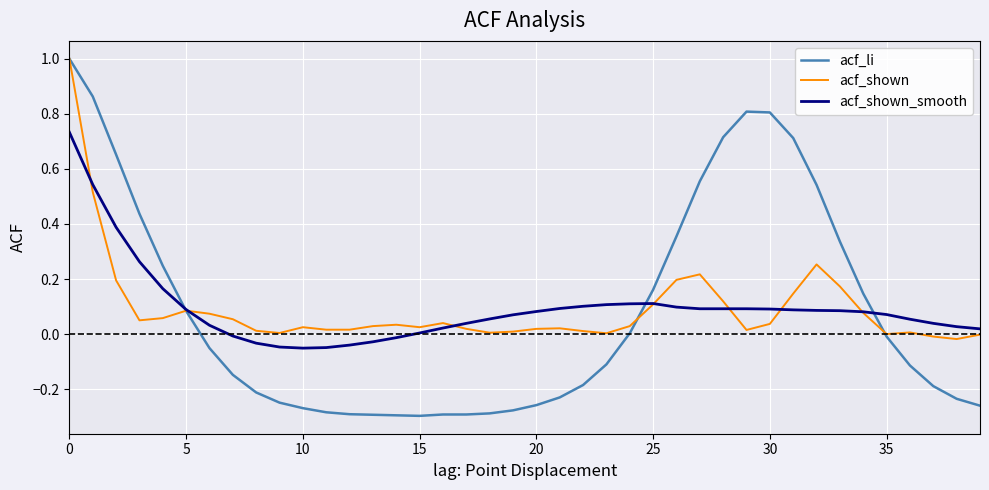

Which series ends up on top after the final intersection of acf_shown_smooth and acf_shown?

acf_shown_smooth